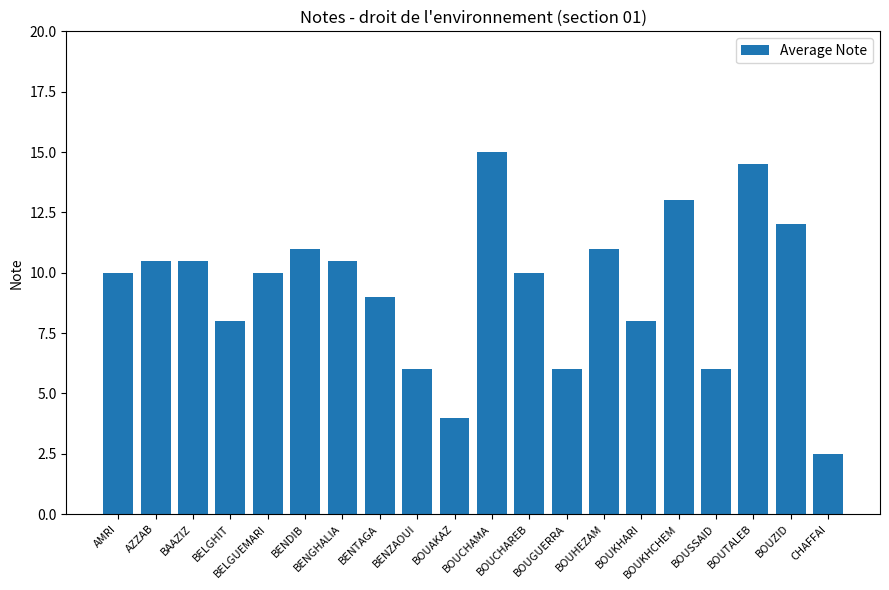

What is the maximum value shown in the chart?

15.0